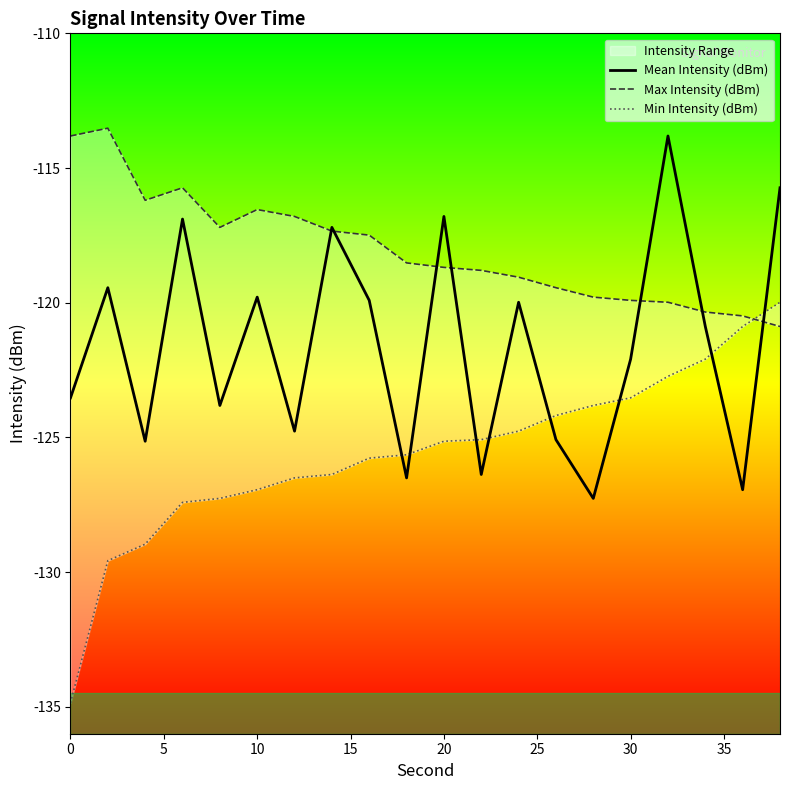

What is the lowest value of the Mean Intensity (dBm) series?

-127.3